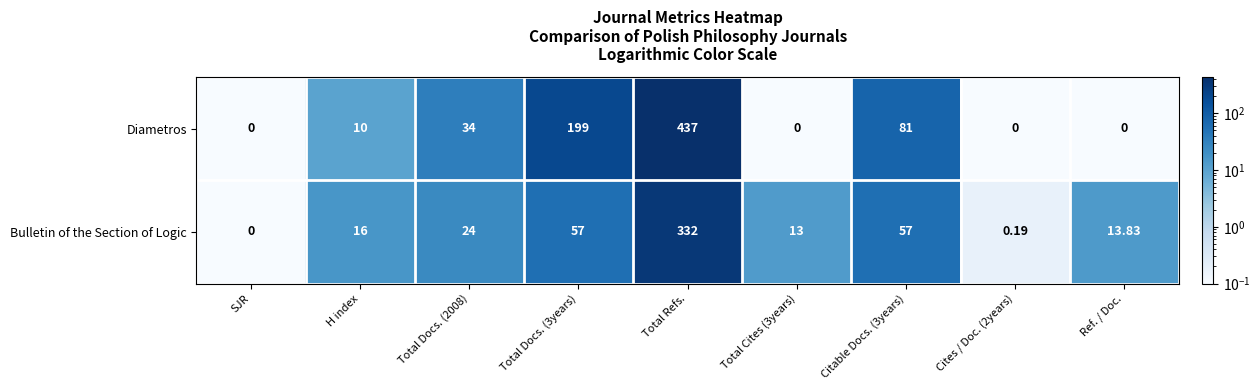

Count the number of categories in the chart.

9